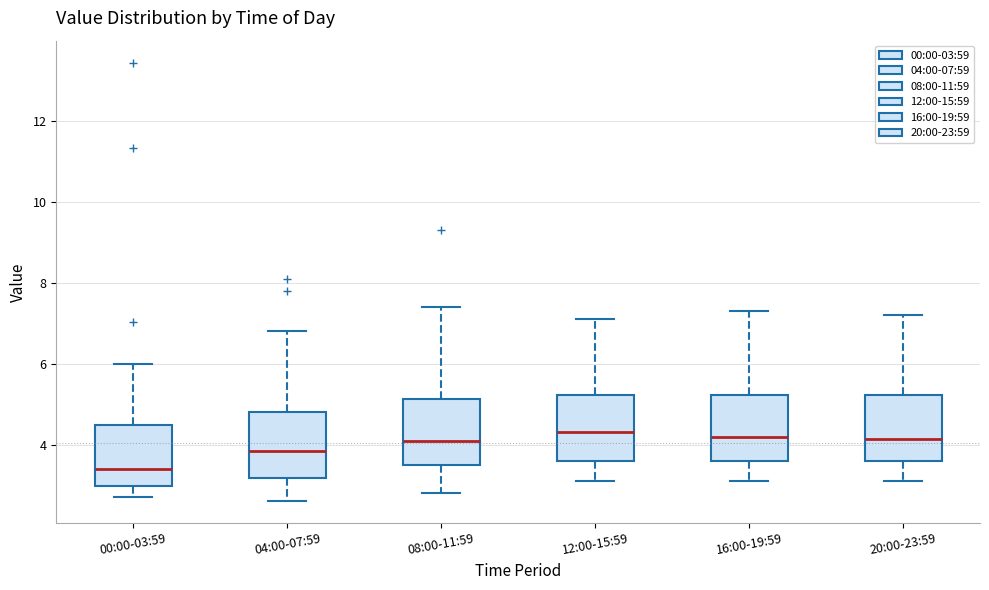

Reading left to right, read every box against the y-axis: the position of its median line, the range the box covers, and the ends of its whiskers. The values are not printed on the chart, so give them approximately, as read against the axis.

00:00-03:59: median 3.4, box 3.0 to 4.4, whiskers 2.8 to 6.0
04:00-07:59: median 3.8, box 3.2 to 4.8, whiskers 2.6 to 6.8
08:00-11:59: median 4.2, box 3.6 to 5.2, whiskers 2.8 to 7.4
12:00-15:59: median 4.4, box 3.6 to 5.2, whiskers 3.2 to 7.2
16:00-19:59: median 4.2, box 3.6 to 5.2, whiskers 3.2 to 7.4
20:00-23:59: median 4.2, box 3.6 to 5.2, whiskers 3.2 to 7.2